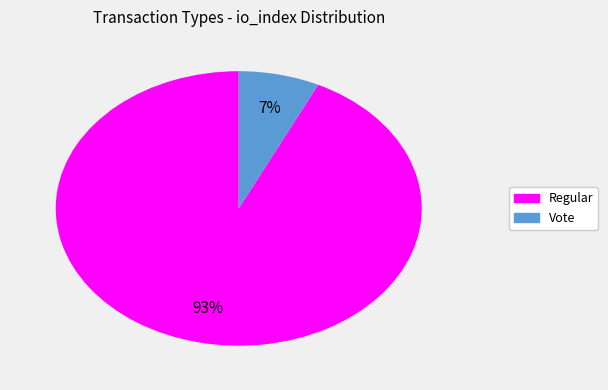

What is the smallest slice in the pie chart?

Vote